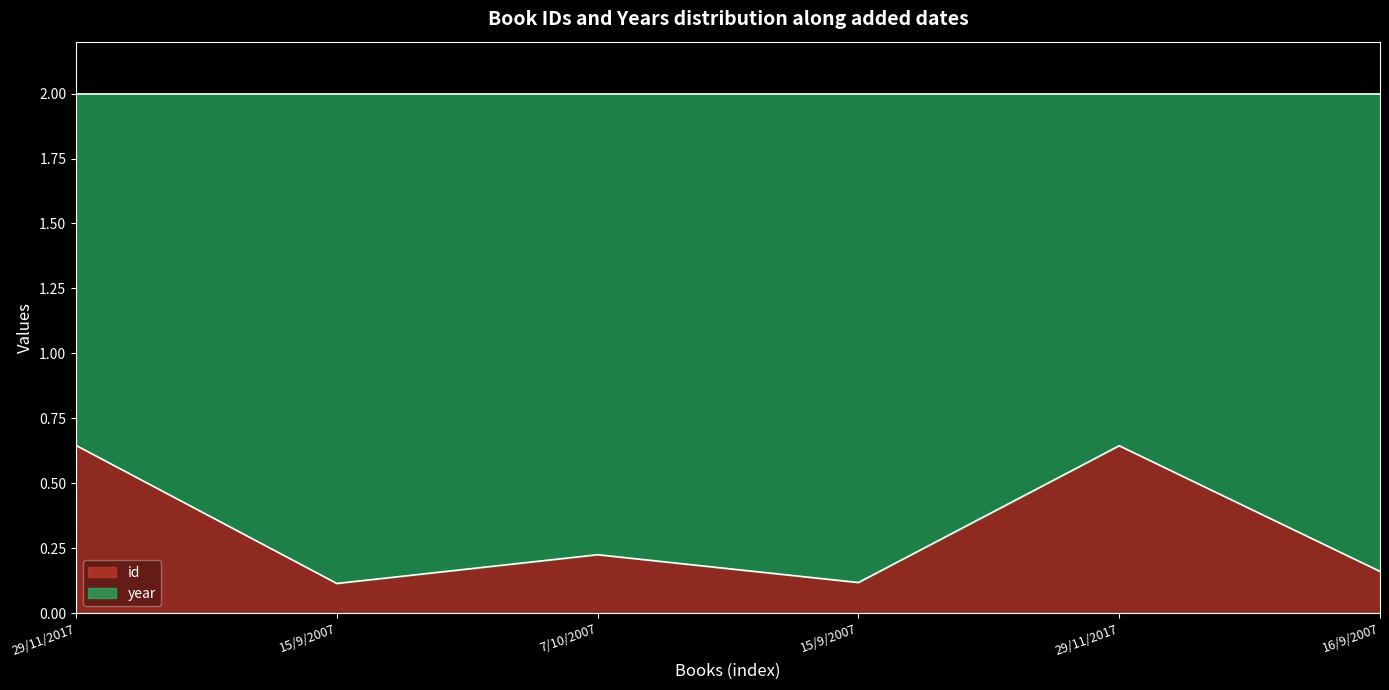

Does the chart have visible grid lines?

No